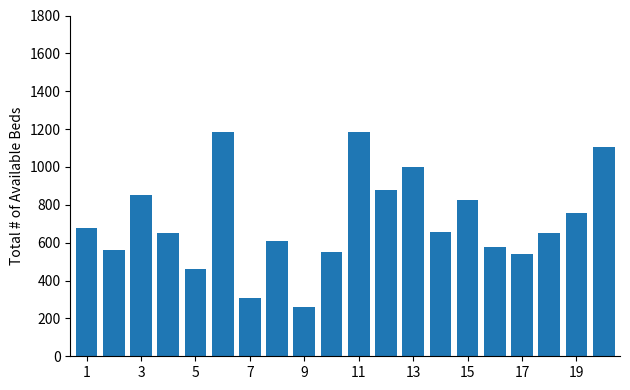

What is the value of the 12th bar from the left?

878.8